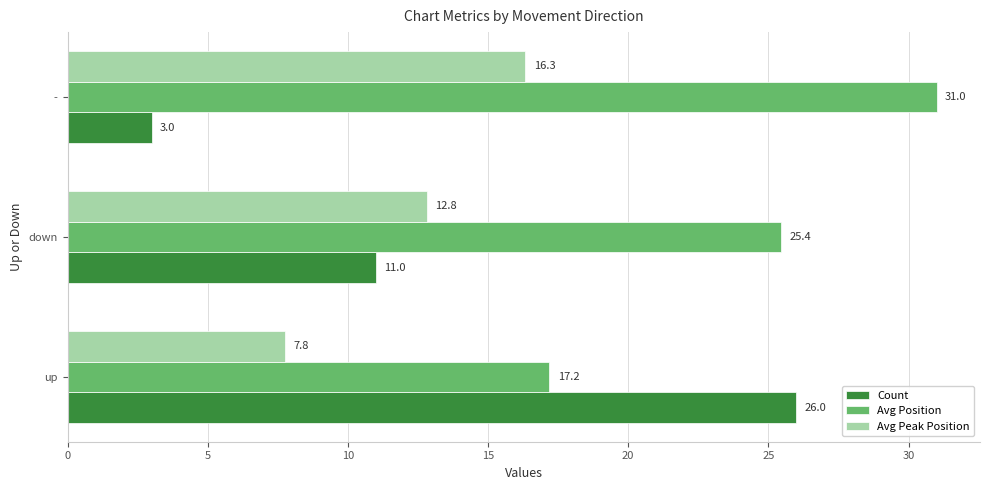

What is the sum of all Count values?

40.0